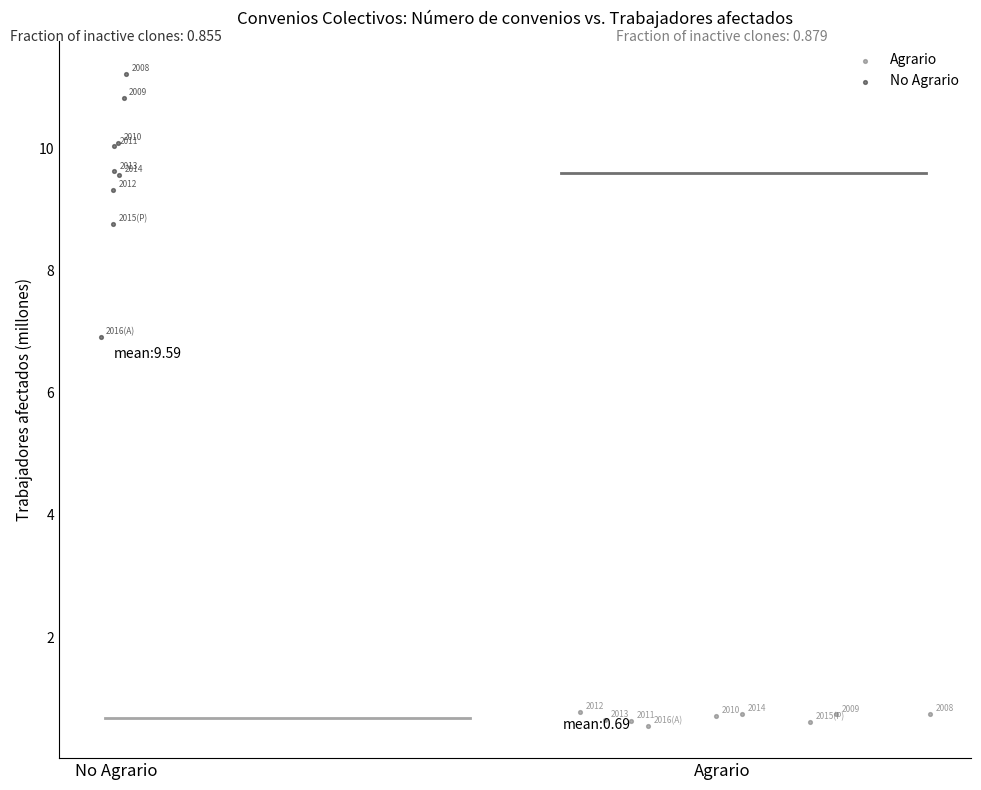

Which series contains the lowest Y value?

Agrario